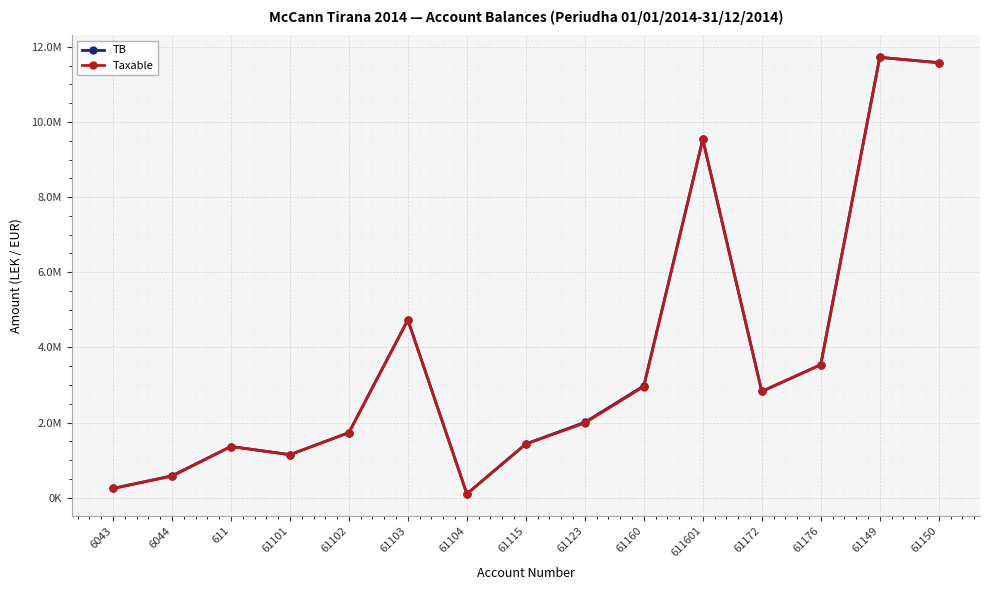

What are all the series names shown in the legend?

TB, Taxable